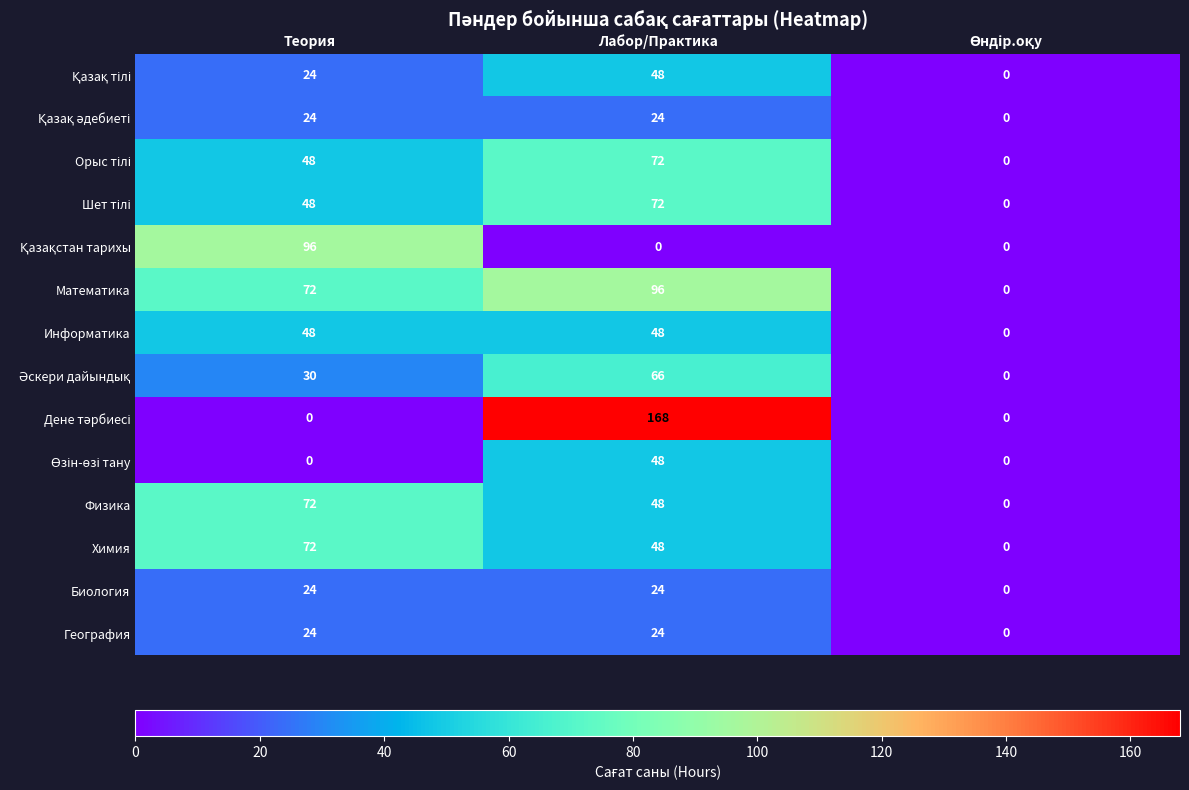

True or false: Информатика has a value of 48 at Теория.

True